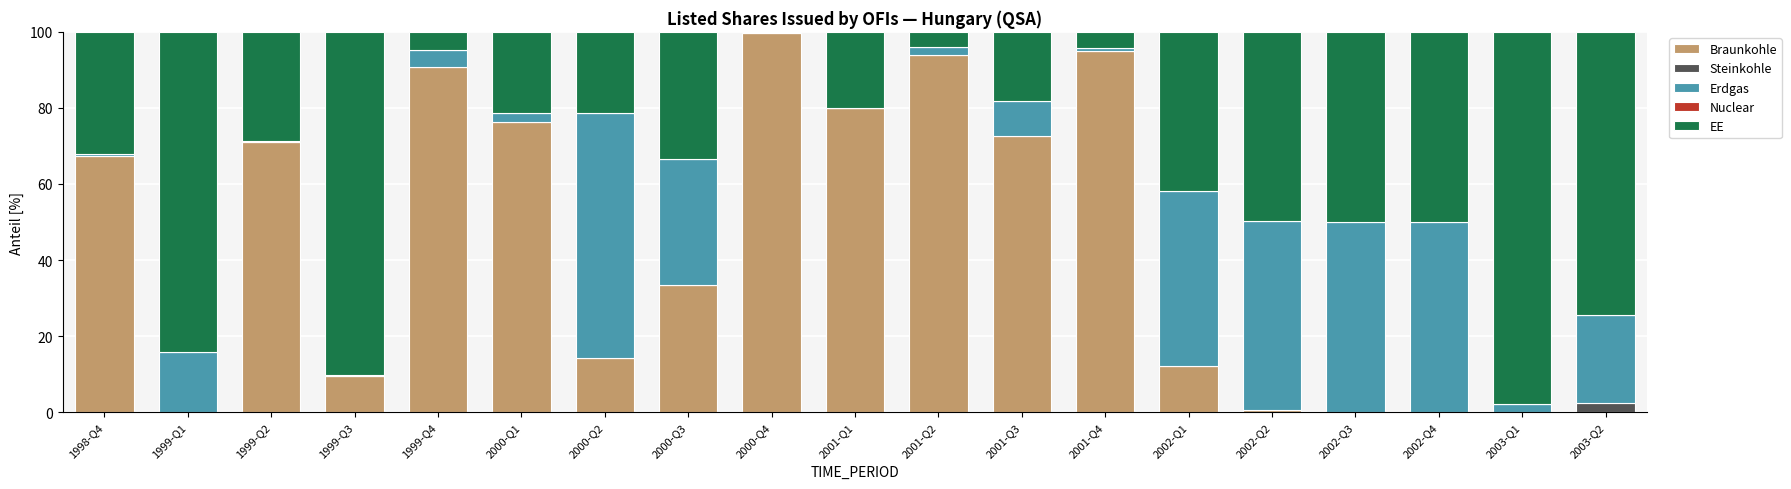

What is the sum of the Braunkohle values at 2001-Q1 and 2003-Q1?

80.0